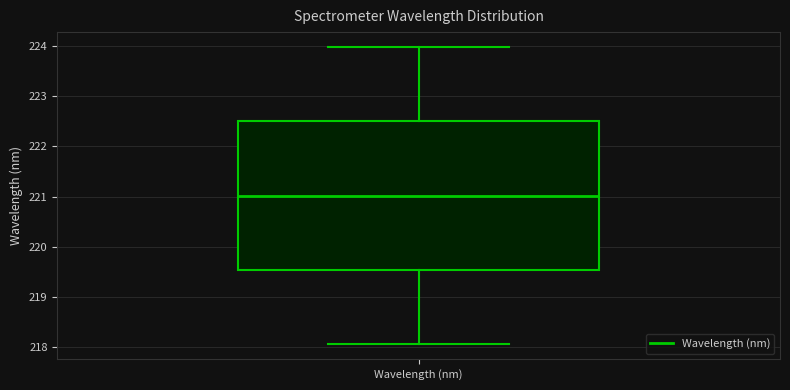

Where is the lower edge of the box for Wavelength (nm) on the y-axis? The values are not printed on the chart, so give them approximately, as read against the axis.

219.5